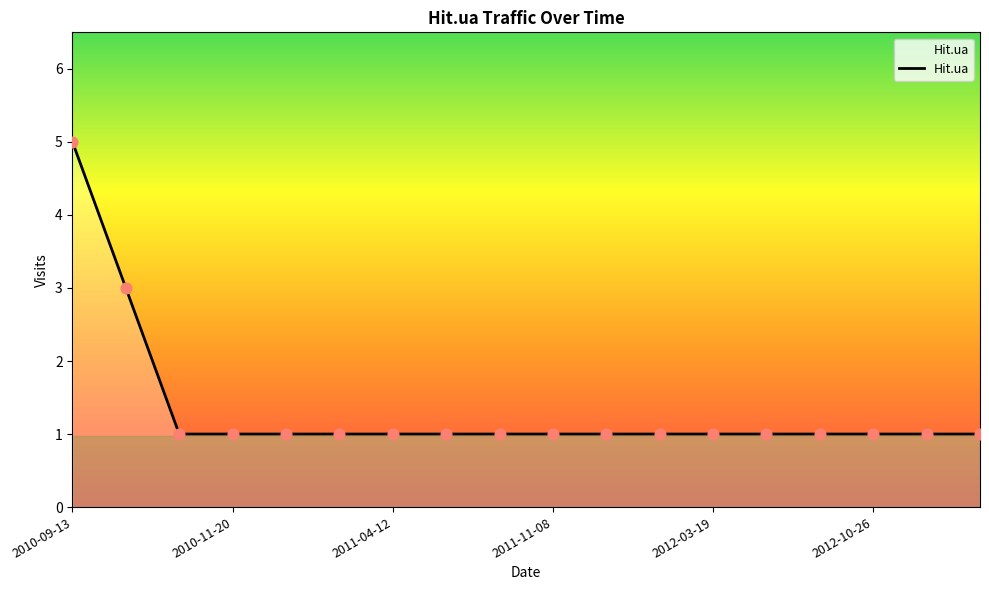

What is the greatest value displayed?

5